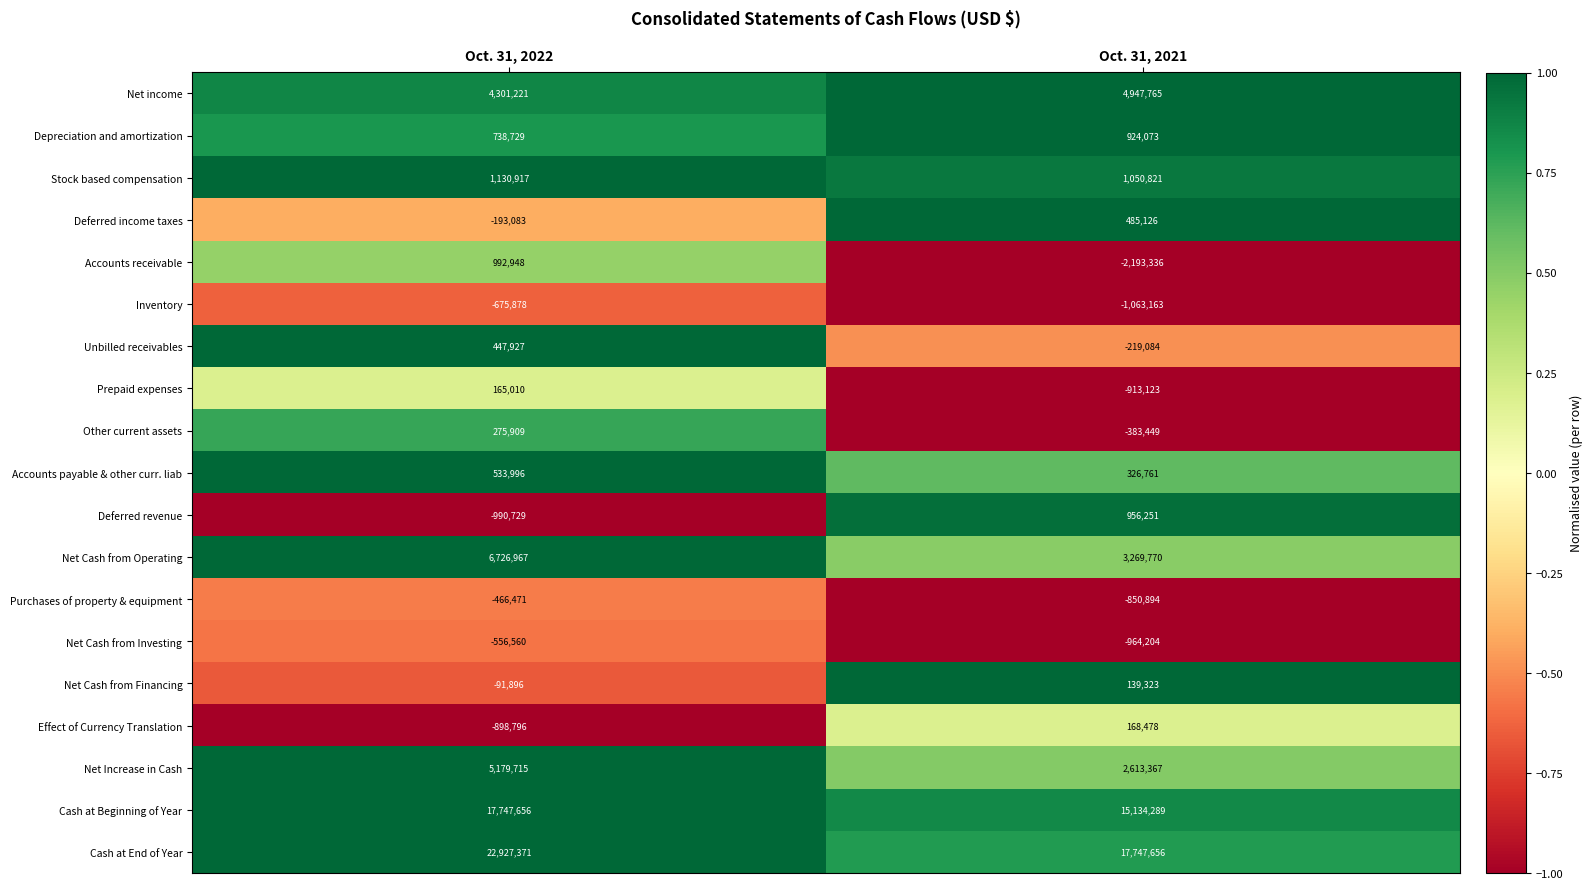

Which category has the lowest value across all series?

Oct. 31, 2021